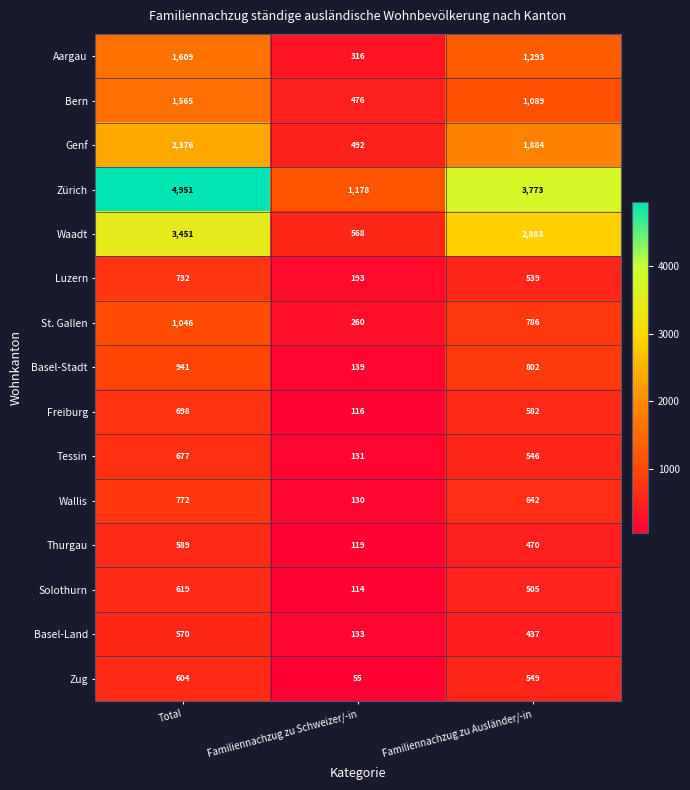

What is the spread (max minus min) of values at Familiennachzug zu Schweizer/-in?

1123